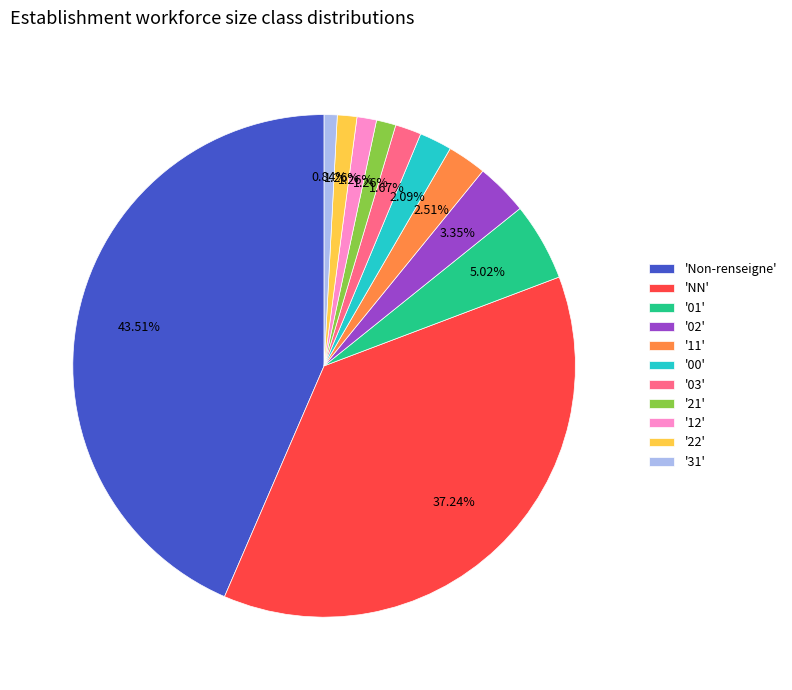

Between 'Non-renseigne' and '12', which is larger?

'Non-renseigne'